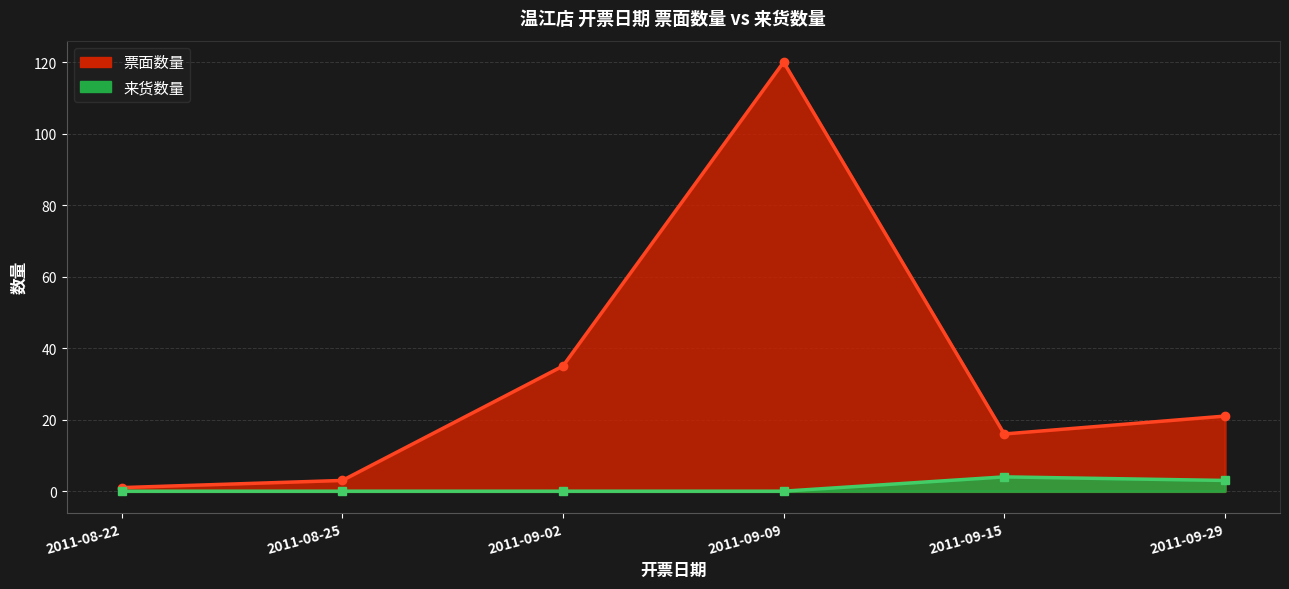

Which category has the highest value across all series?

2011-09-09